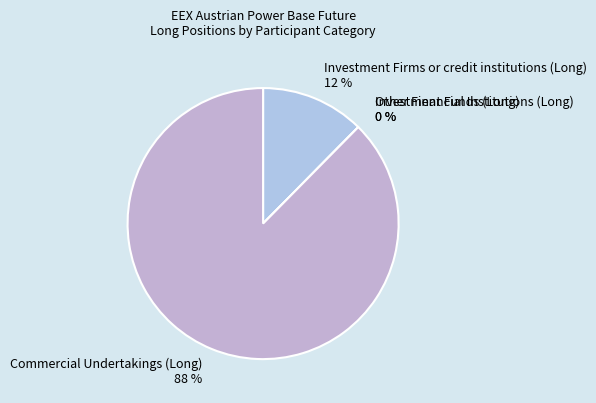

True or false: Investment Funds (Long) accounts for 1% of the total.

False